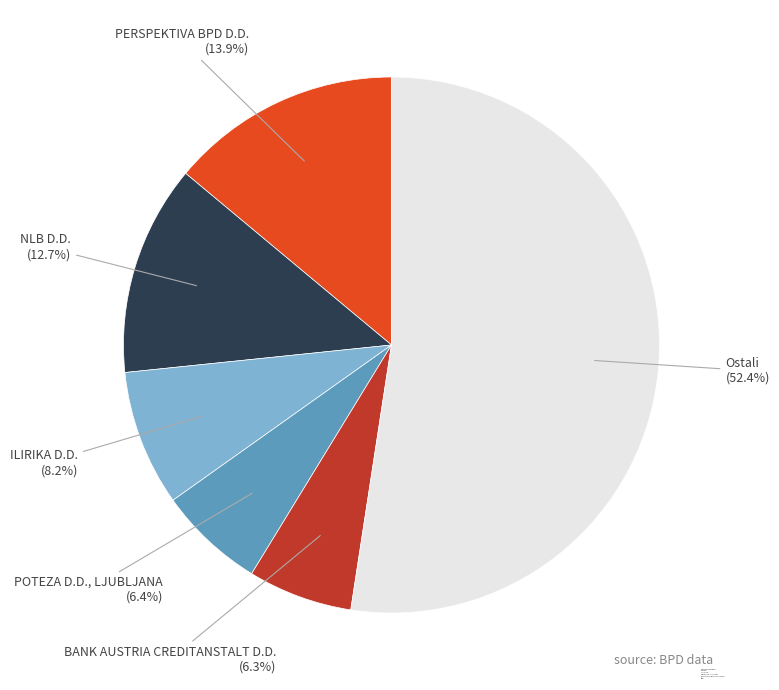

Which category has the biggest portion of the pie?

Ostali